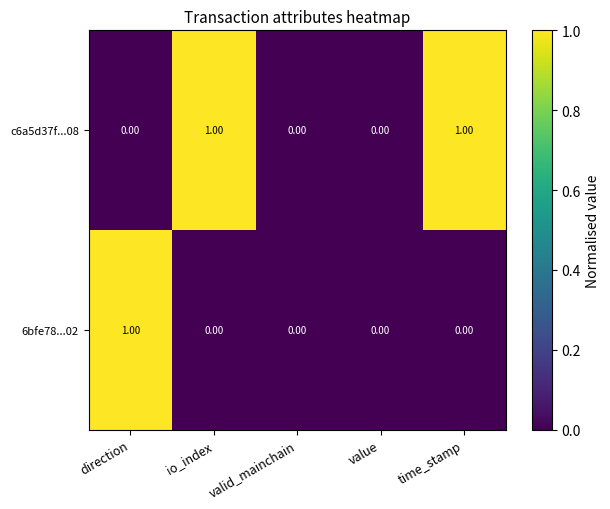

At direction, list the series in order from largest to smallest.

6bfe78...02, c6a5d37f...08